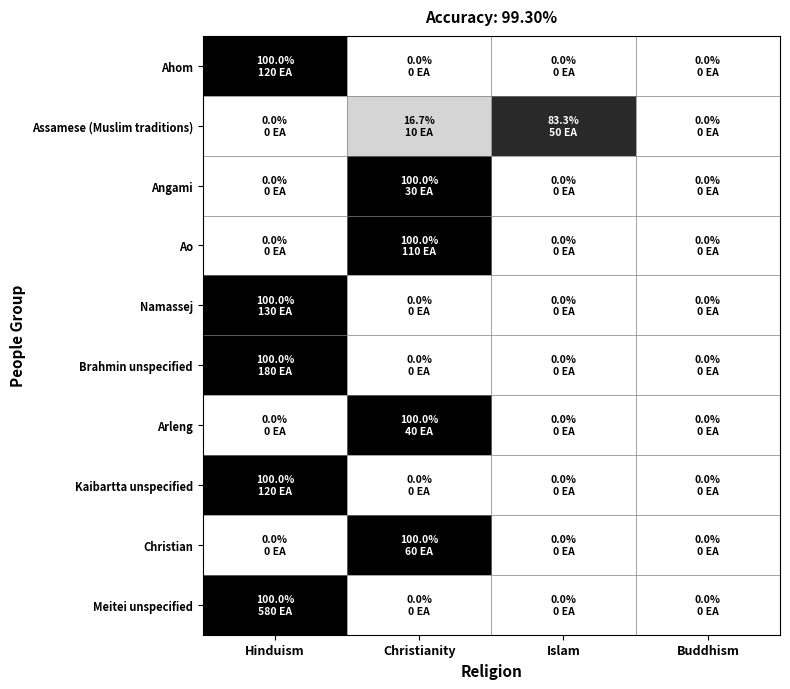

List the series in order of their peak value, lowest first.

Assamese (Muslim traditions), Ahom, Angami, Ao, Namassej, Brahmin unspecified, Arleng, Kaibartta unspecified, Christian, Meitei unspecified